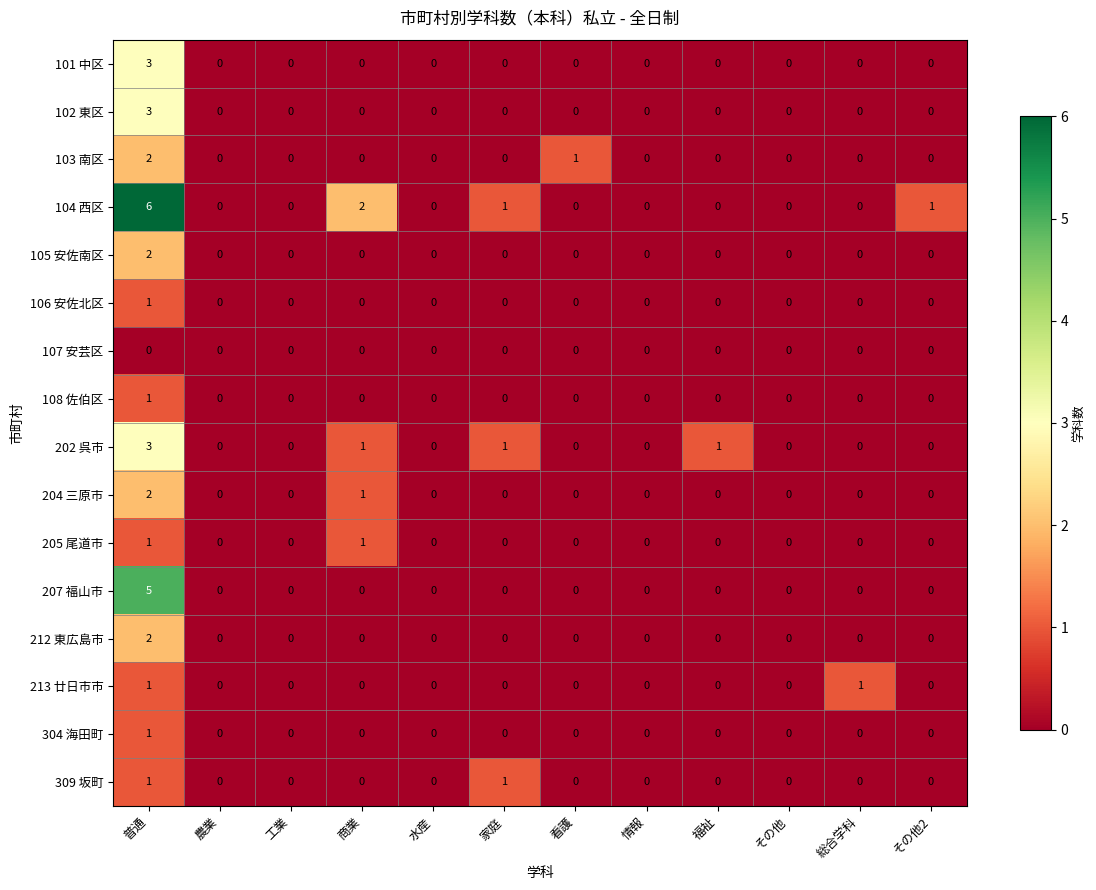

Which series has the largest total across all categories?

104 西区